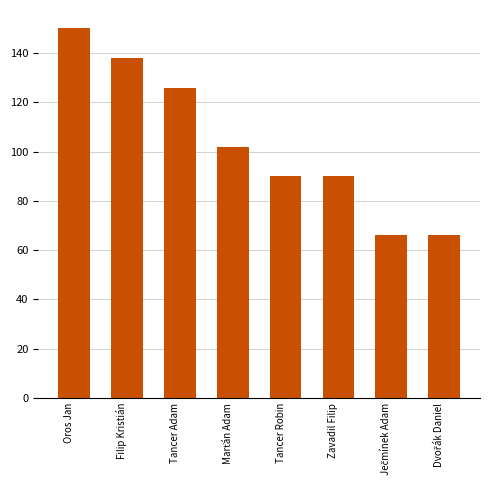

True or false: the data shows 42 at Filip Kristián.

False